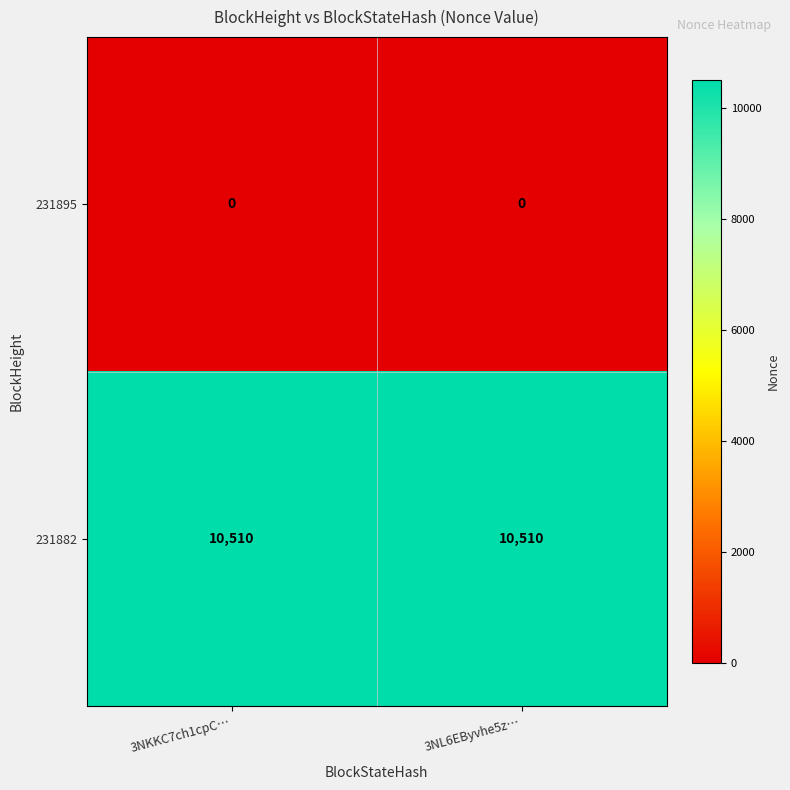

At how many categories does at least one series exceed 92?

2